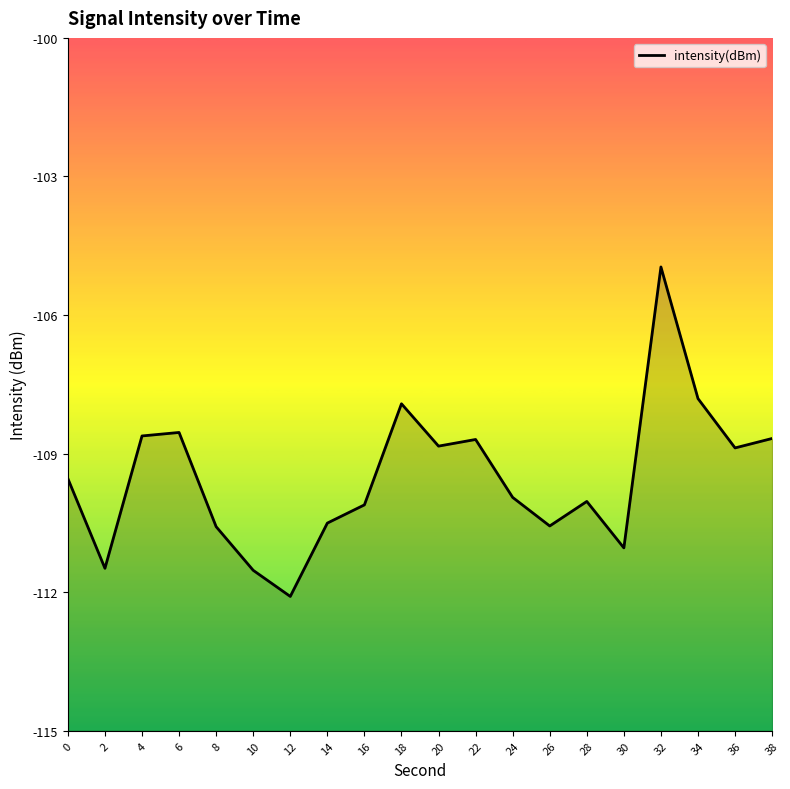

Which has a higher value, 22 or 32?

32